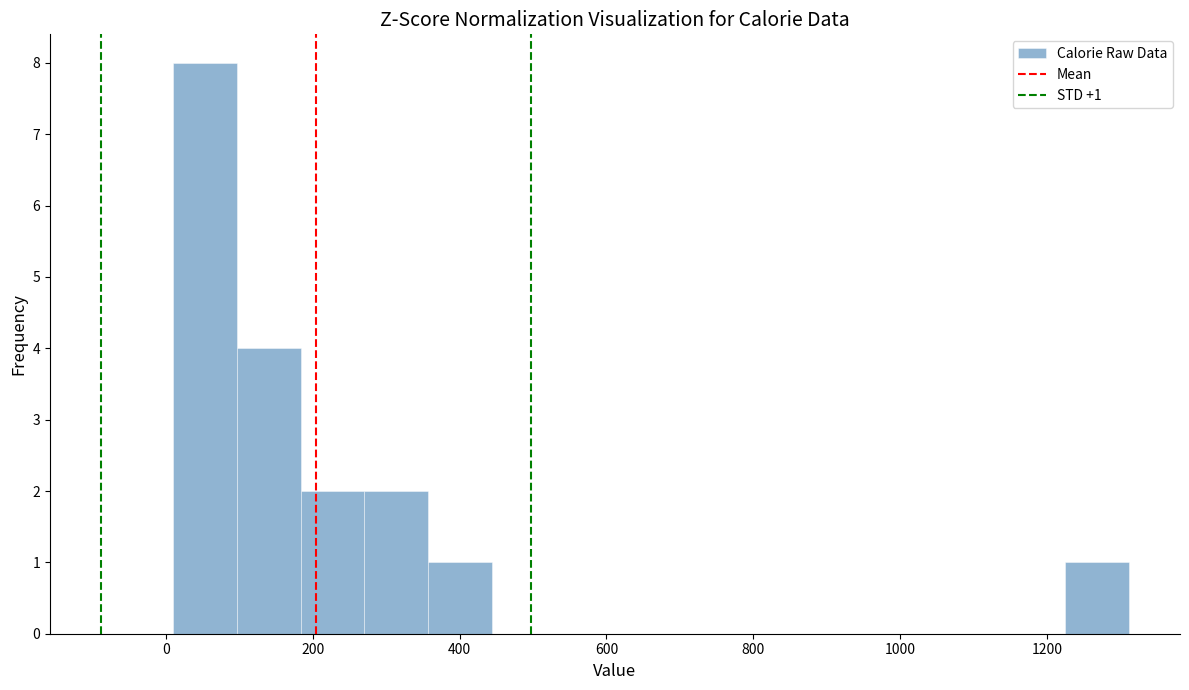

Over which range of the x-axis is the bar tallest?

20 to 100